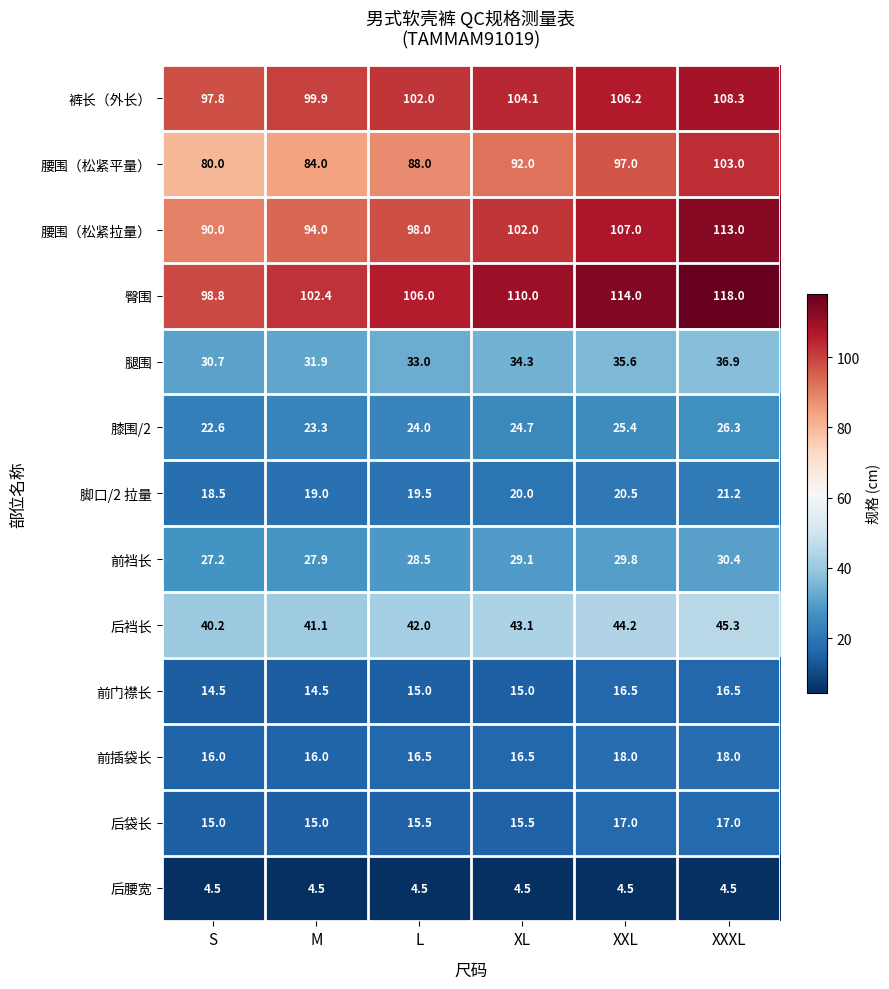

What is the maximum value shown in the chart?

118.0